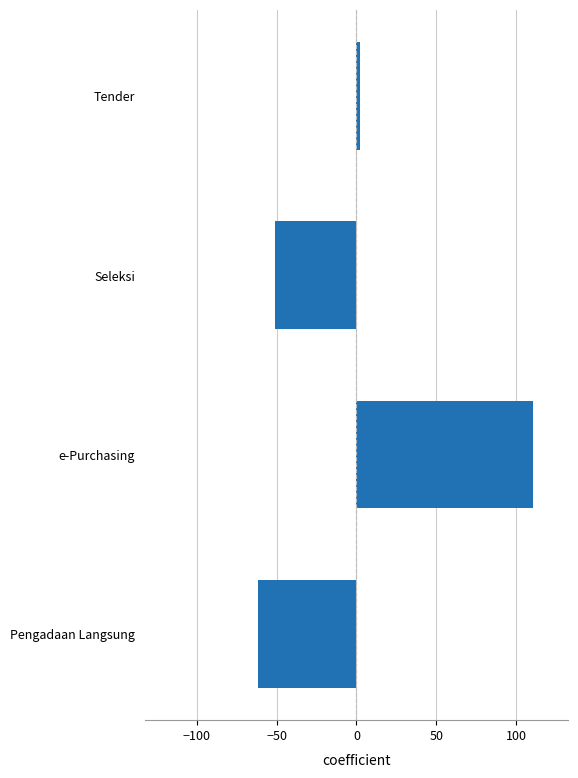

Which has a higher value, Pengadaan Langsung or e-Purchasing?

e-Purchasing